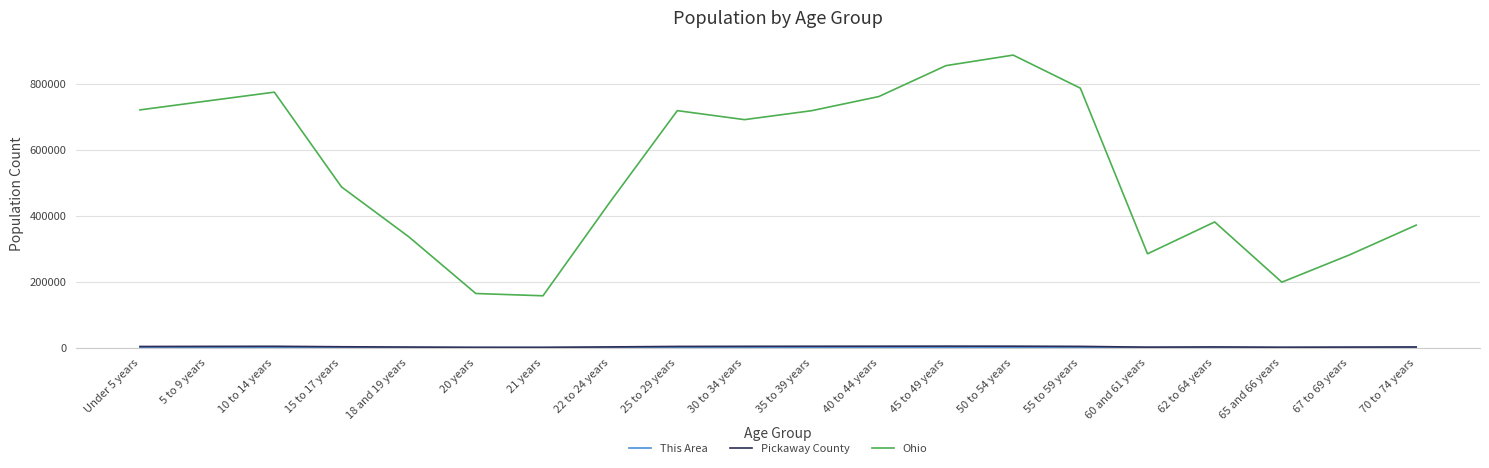

Is this an area chart (filled region under the line)?

No